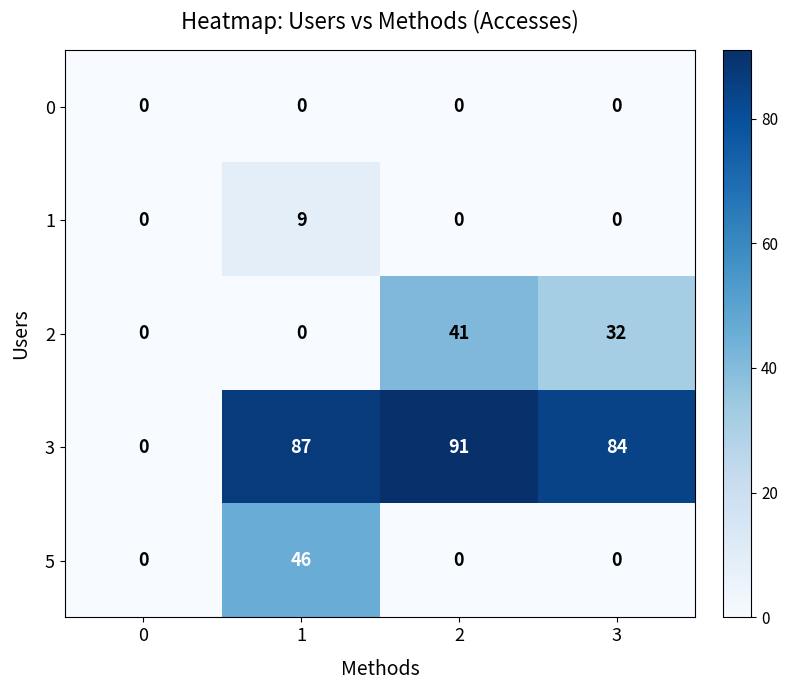

True or false: 0 has a value of 0 at 0.

True